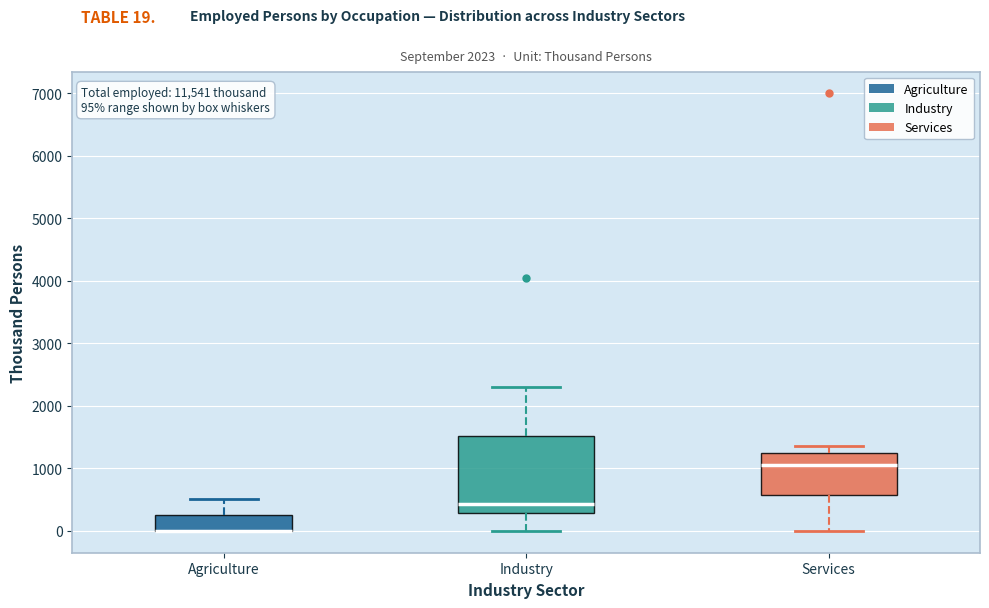

Which box is the tallest, from its lower edge to its upper edge?

Industry